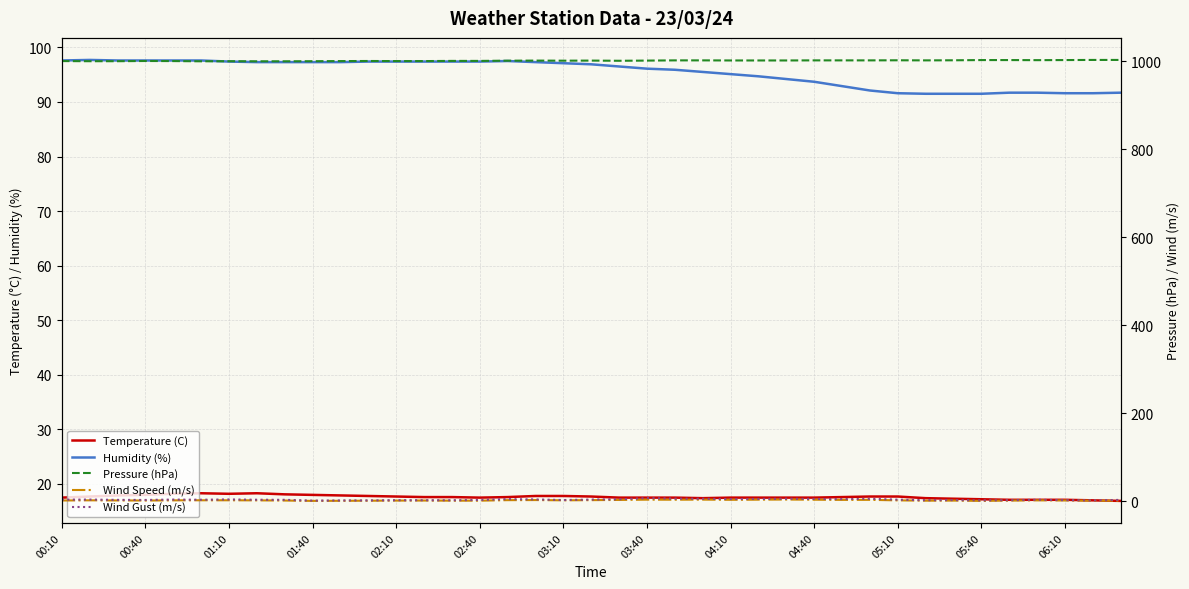

What is the spread (max minus min) of values at 02:10?

999.8